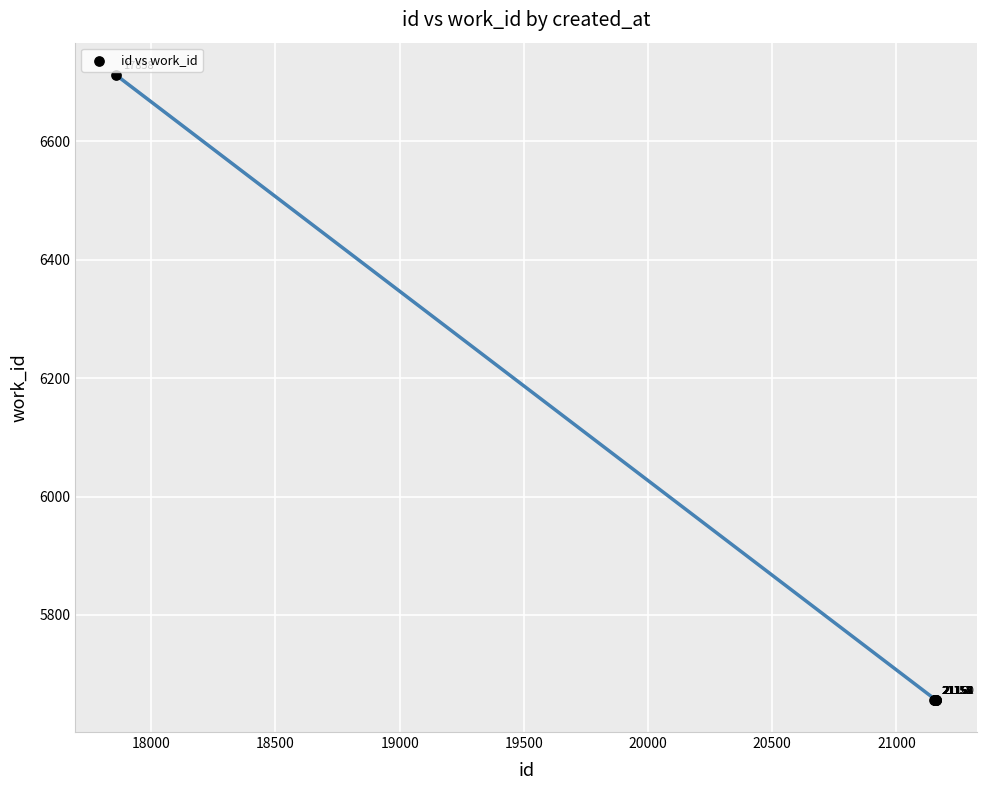

What Y value in the scatter plot is closest to 6184?

5657